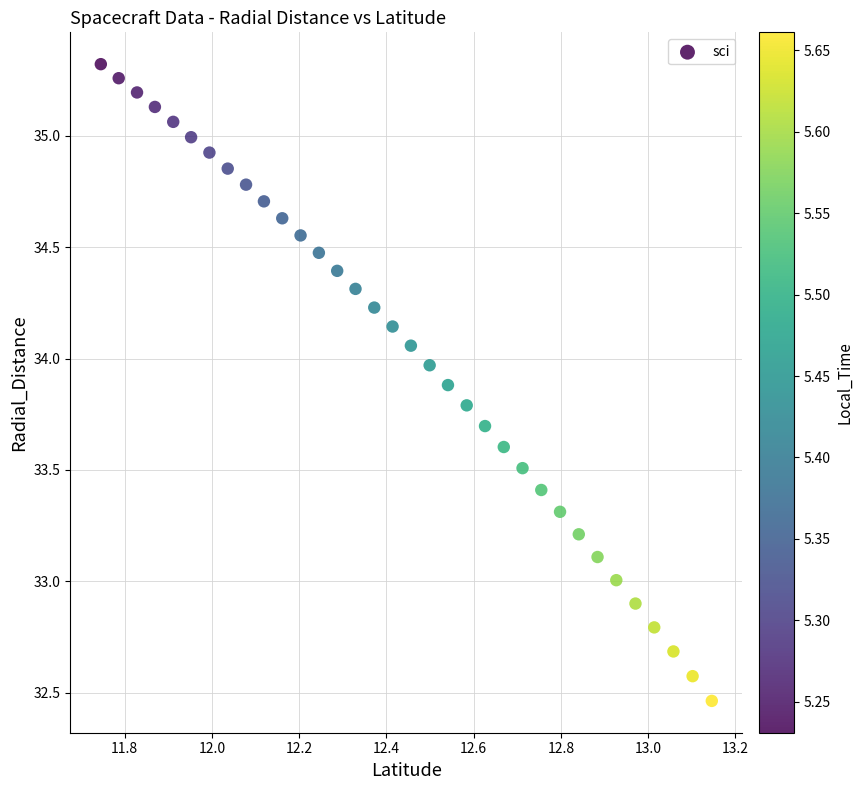

What is the range of Y values (max minus min)?

2.9